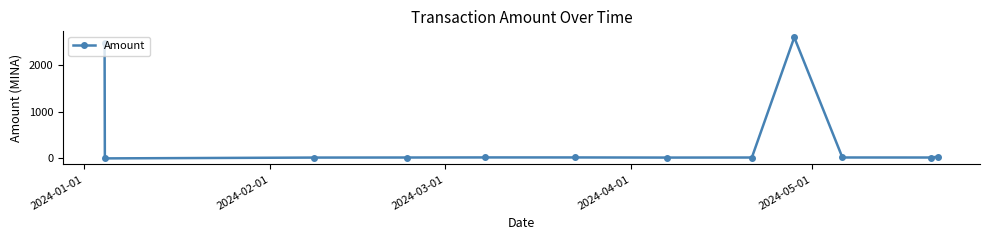

What is the difference between the second highest and minimum values?

2471.6